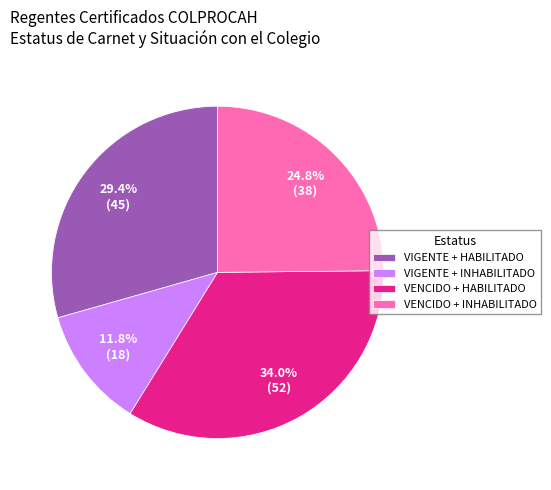

Does VIGENTE + INHABILITADO account for over 50% of the chart?

No